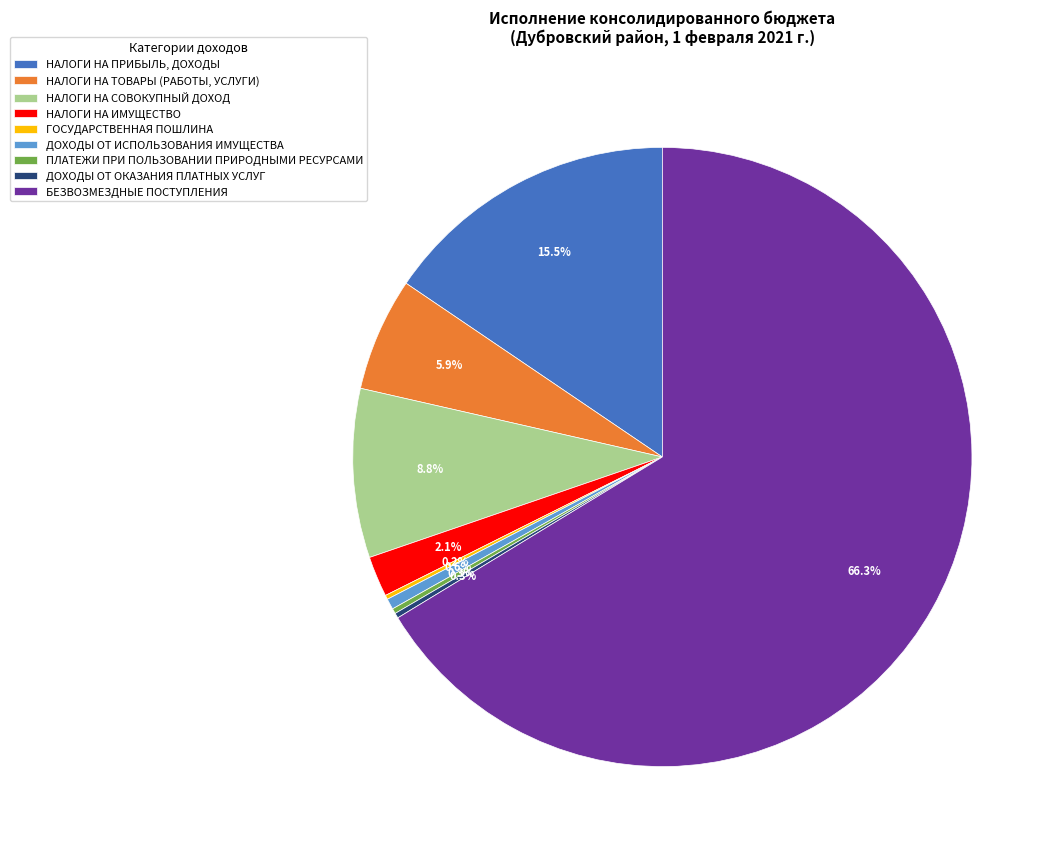

What is the ratio of the value at НАЛОГИ НА ПРИБЫЛЬ, ДОХОДЫ to the value at НАЛОГИ НА СОВОКУПНЫЙ ДОХОД?

1.8